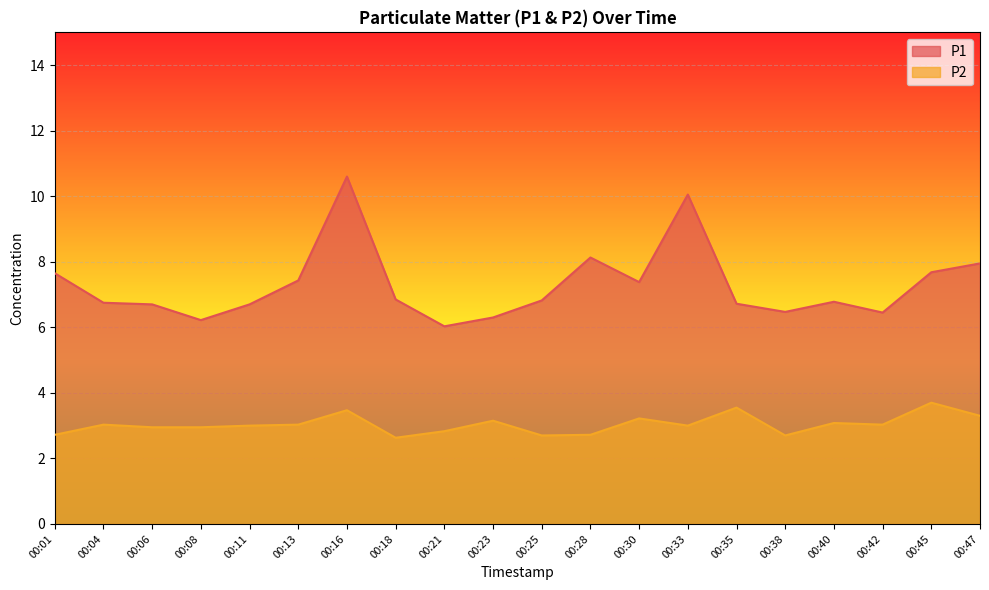

At which label is P1 closest to 8?

00:47